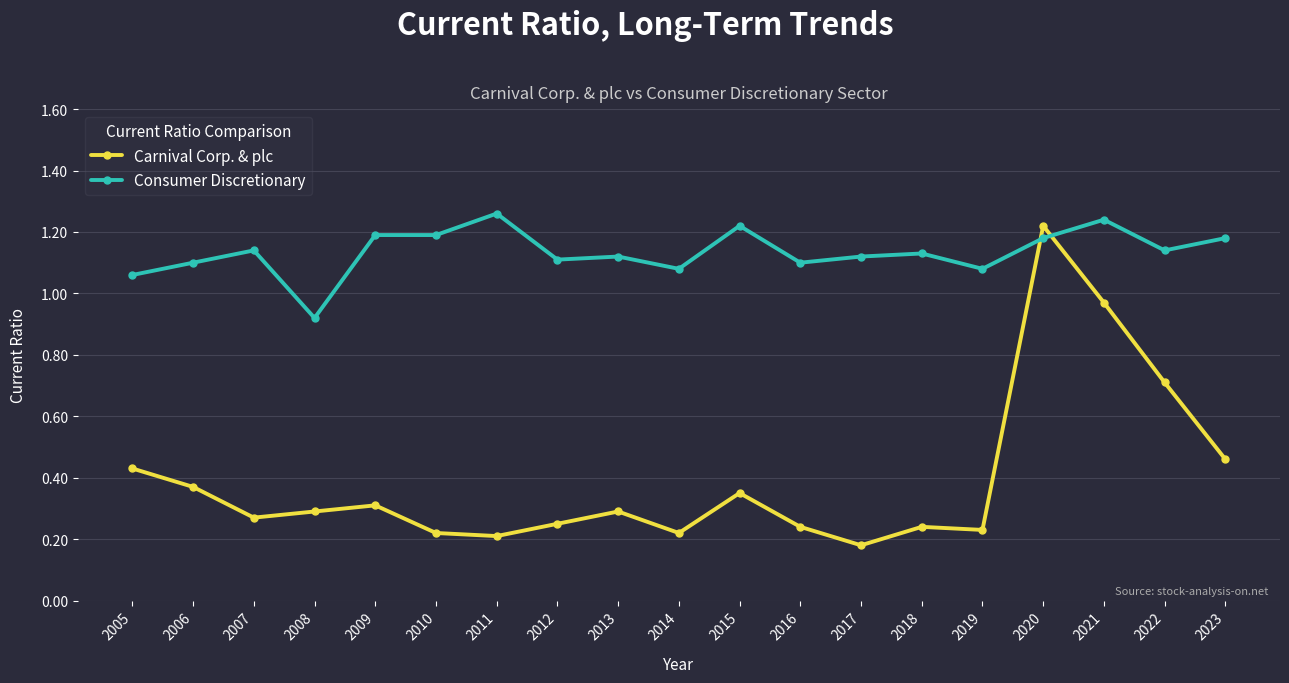

What is the sum of all Carnival Corp. & plc values?

7.5